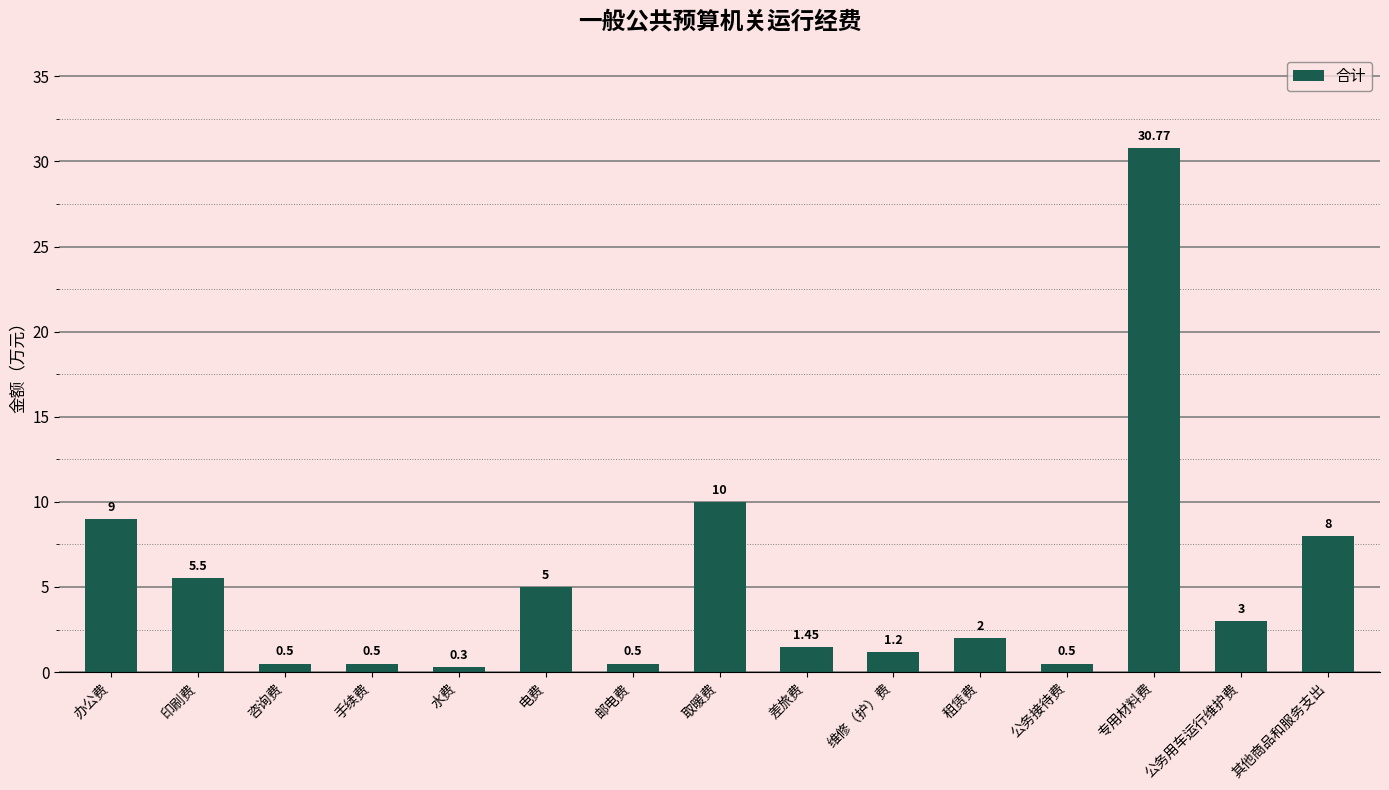

True or false: the data shows 30.8 at 专用材料费.

True